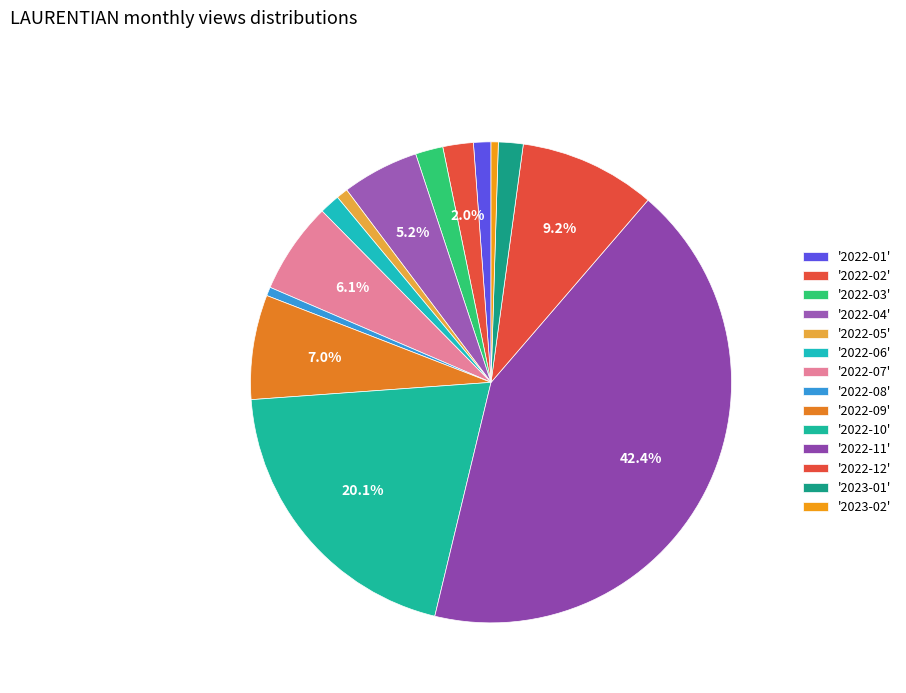

Count the number of slices in the pie.

14